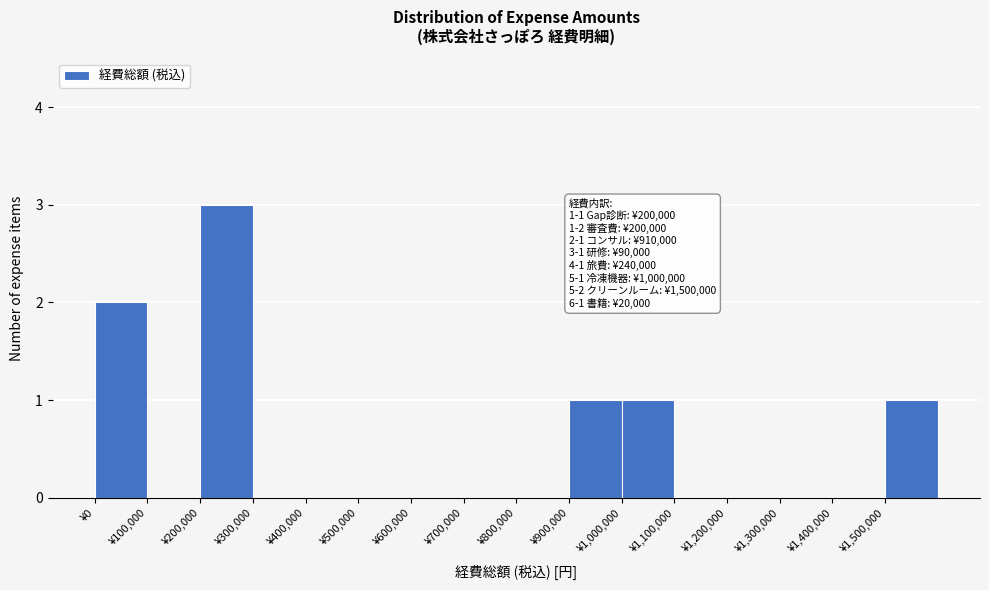

Over which range of the x-axis is the bar tallest?

200000 to 300000